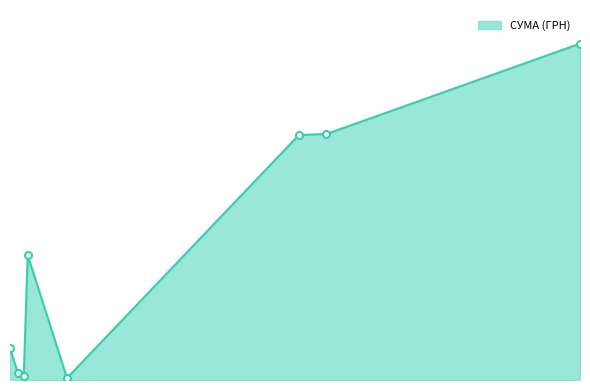

Is this an area chart (filled region under the line)?

Yes